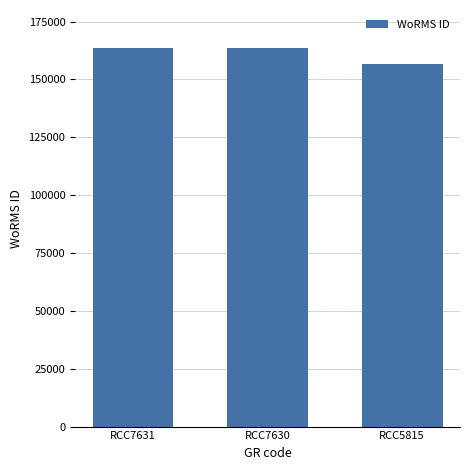

Are the bars horizontal?

No